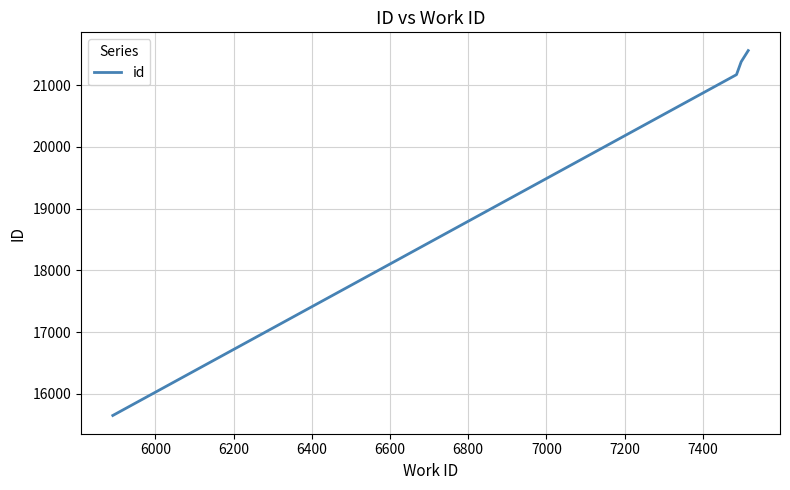

What is the smallest value displayed?

15648